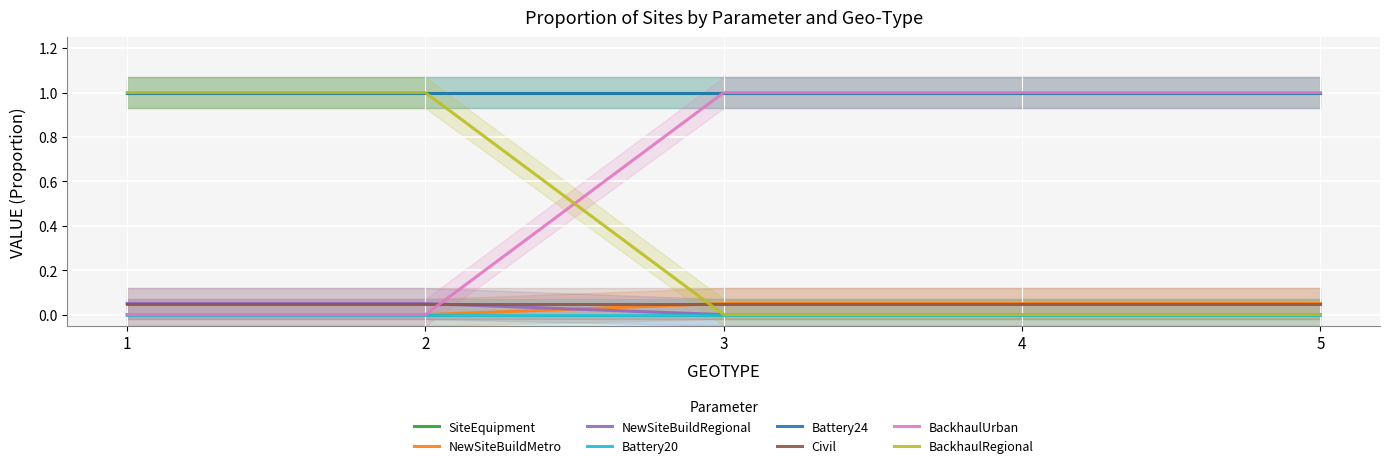

True or false: BackhaulRegional has more than 1 points higher than both neighbors.

False